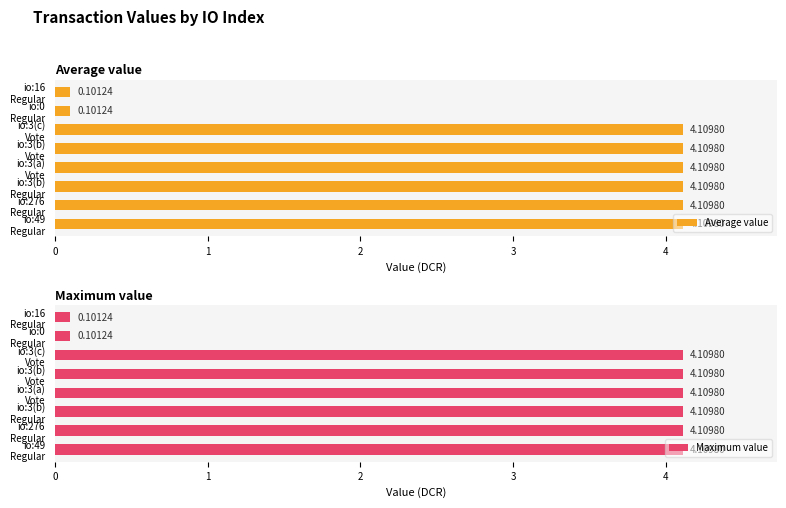

Does the chart contain stacked bars?

No